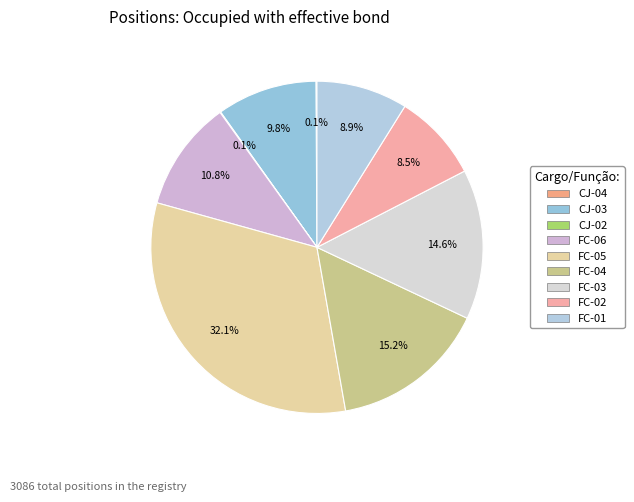

What is the ratio of the value at FC-01 to the value at FC-05?

0.3